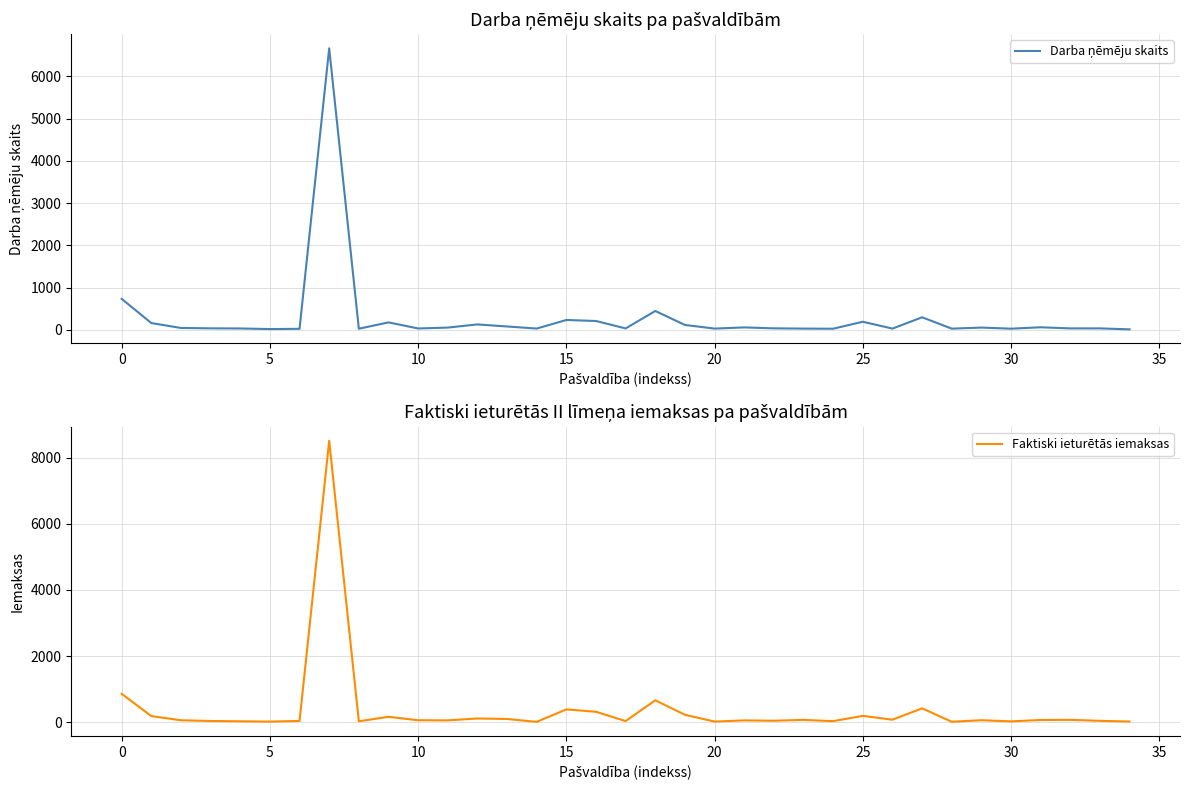

What is the difference between the second highest and minimum values in the Darba ņēmēju skaits series?

722.0